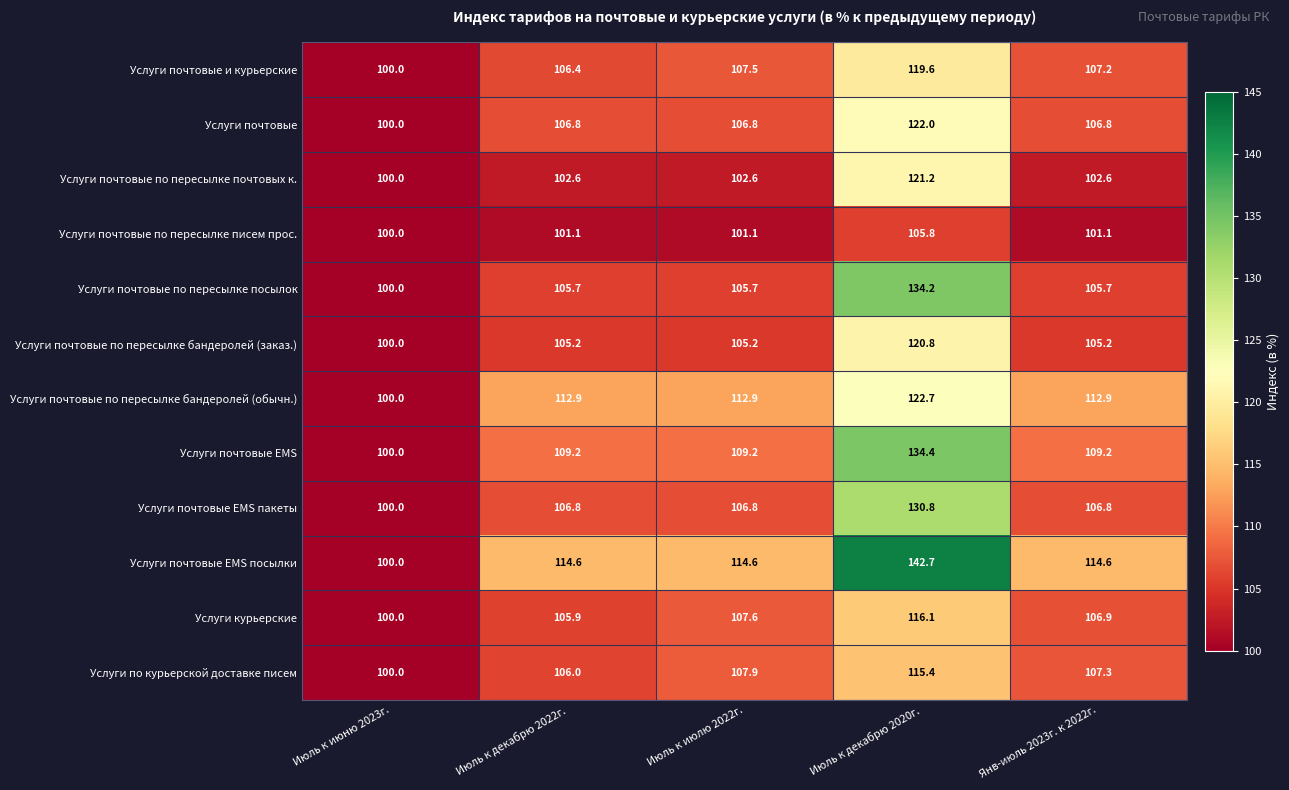

True or false: Услуги почтовые по пересылке посылок has a value of 25.1 at Июль к декабрю 2022г..

False